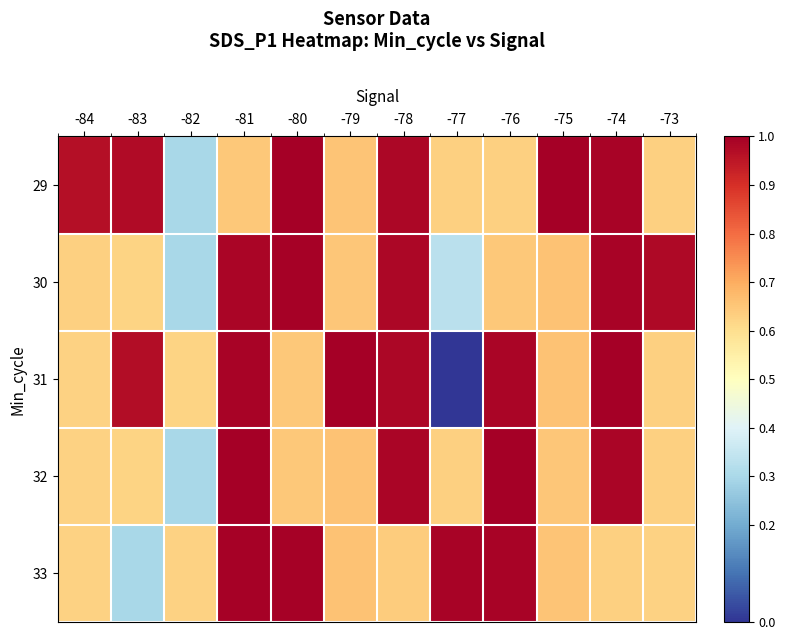

What is the total value across all series at -82?

2.1